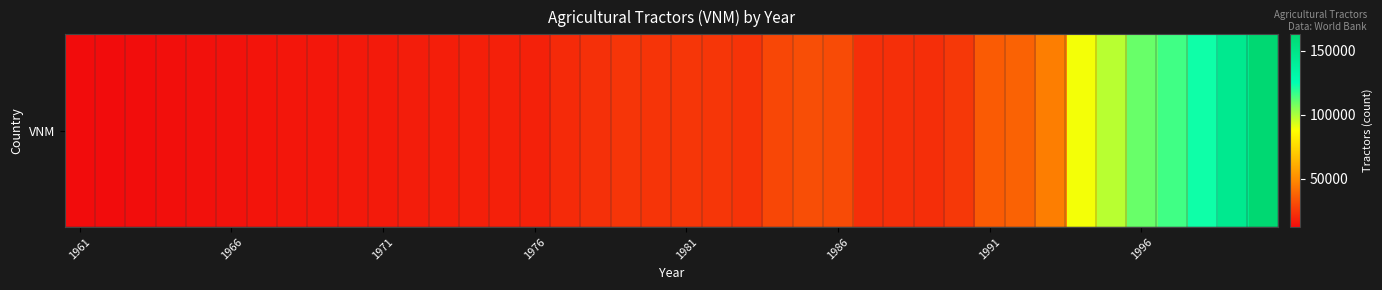

How many categories are shown in the chart?

40